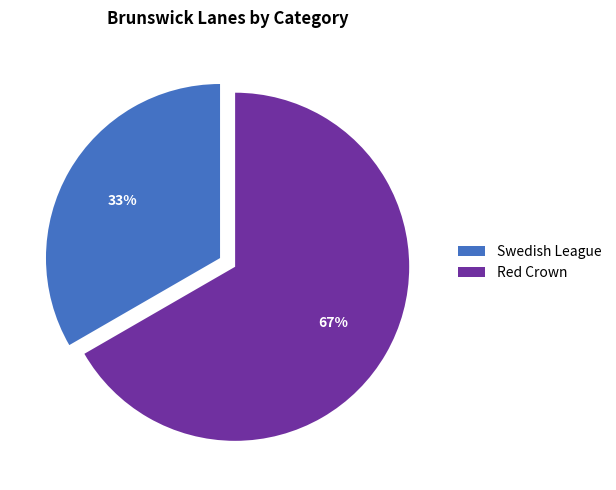

The Swedish League slice represents 40% of the pie. True or false?

False